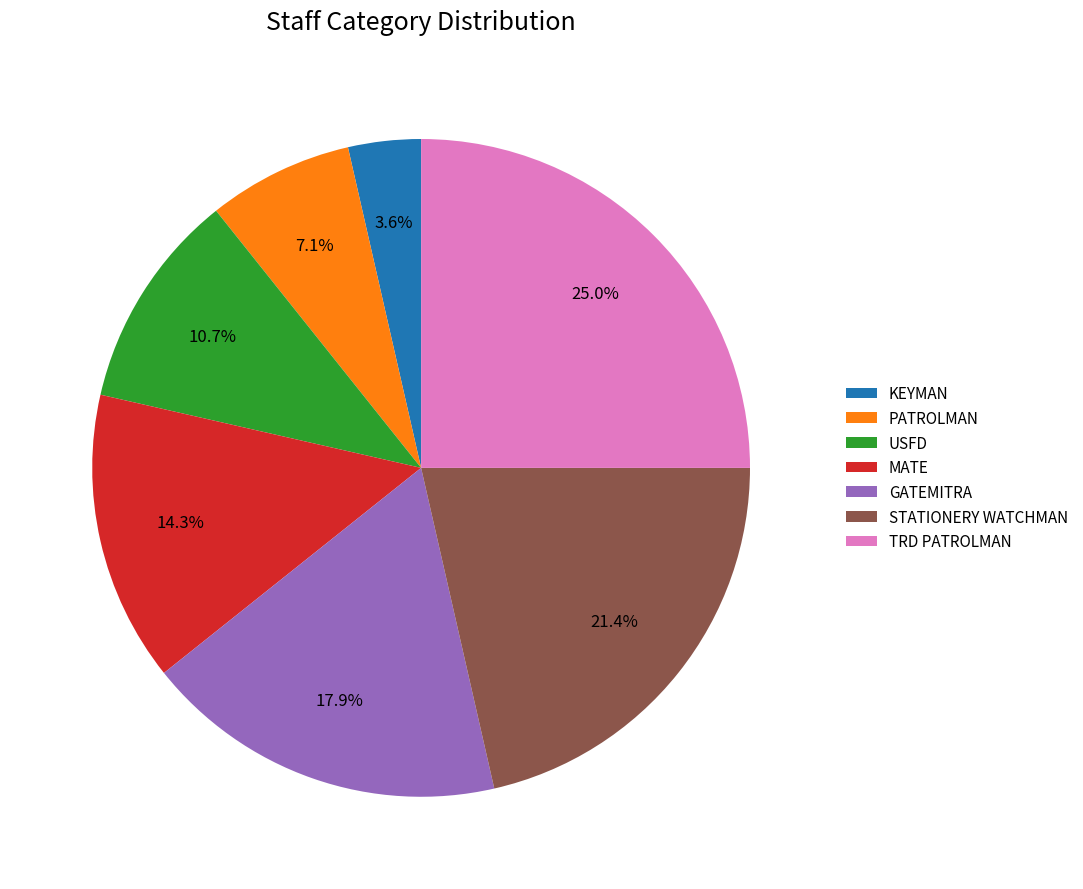

Which has a higher value, USFD or KEYMAN?

USFD